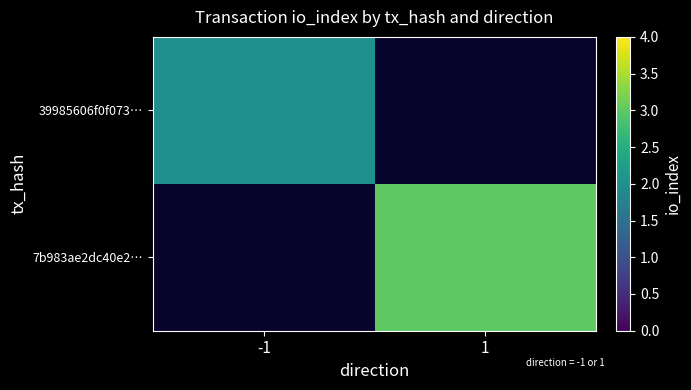

At which label does 39985606f0f073… reach its peak?

-1